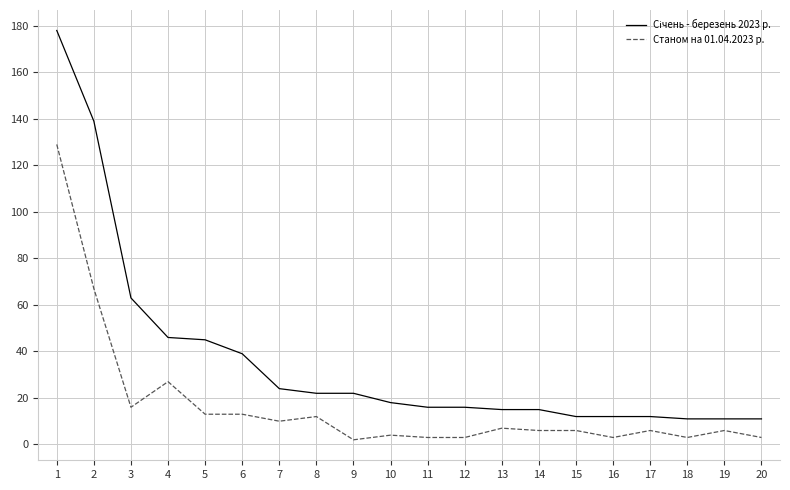

At which category does Станом на 01.04.2023 р. reach its first local valley?

3